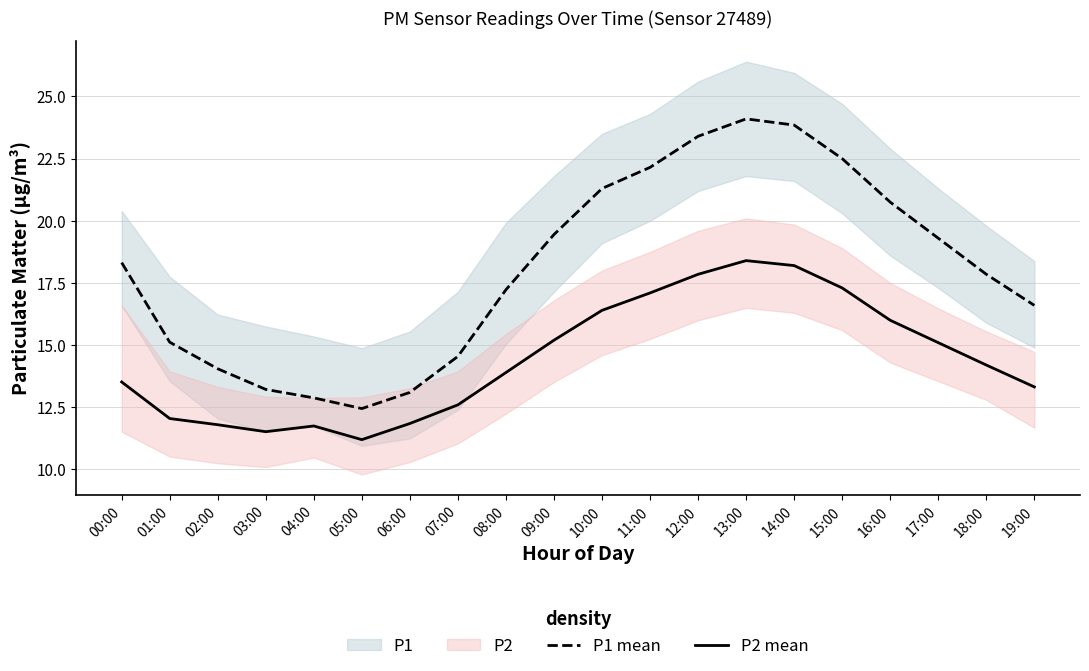

What is the highest value of the P1 mean series?

24.1